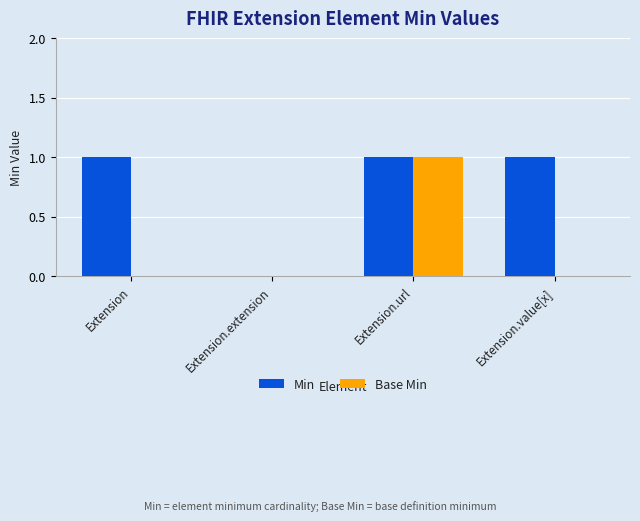

The Base Min series shows 2 at Extension.url. True or false?

False